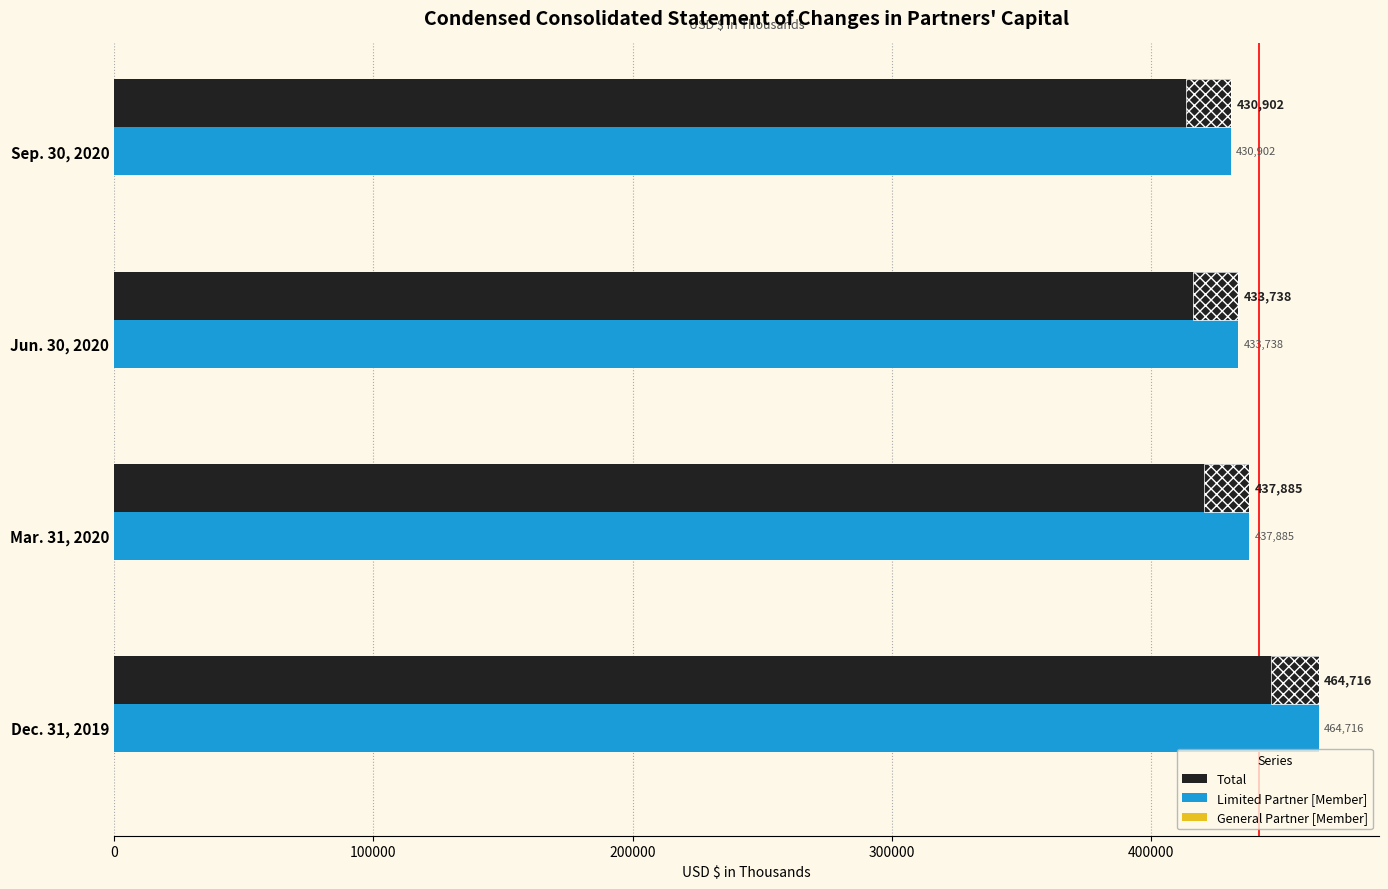

Are the bars grouped side by side (vs. stacked)?

Yes